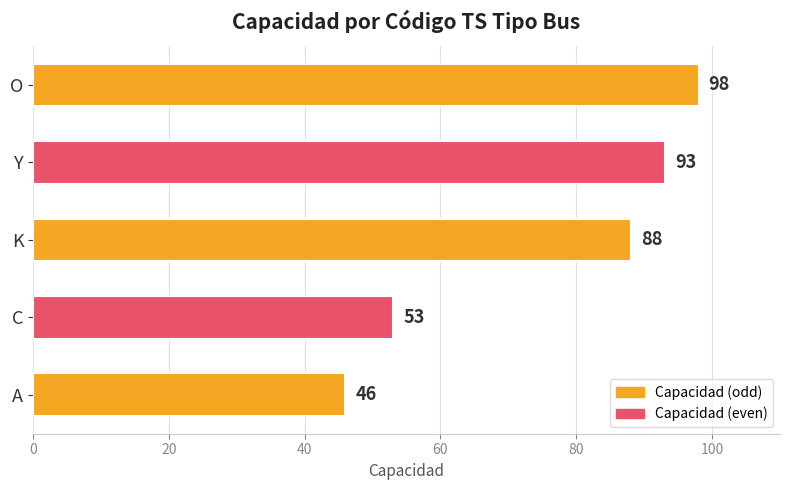

Approximately how many times larger is the value at K compared to Y?

0.9